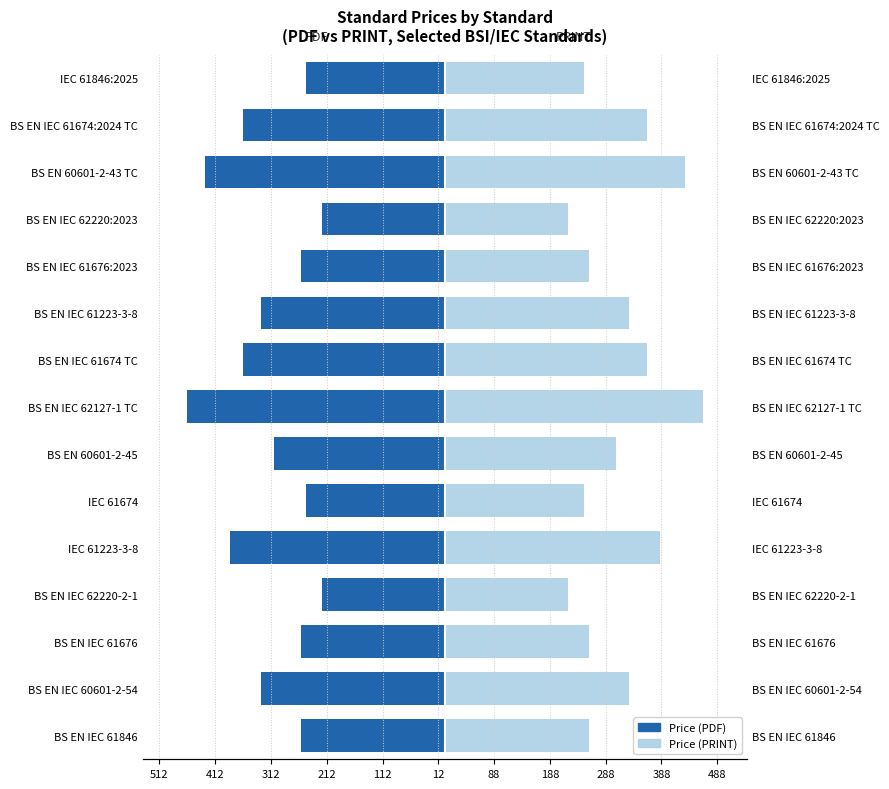

How many data points does each series have?

15